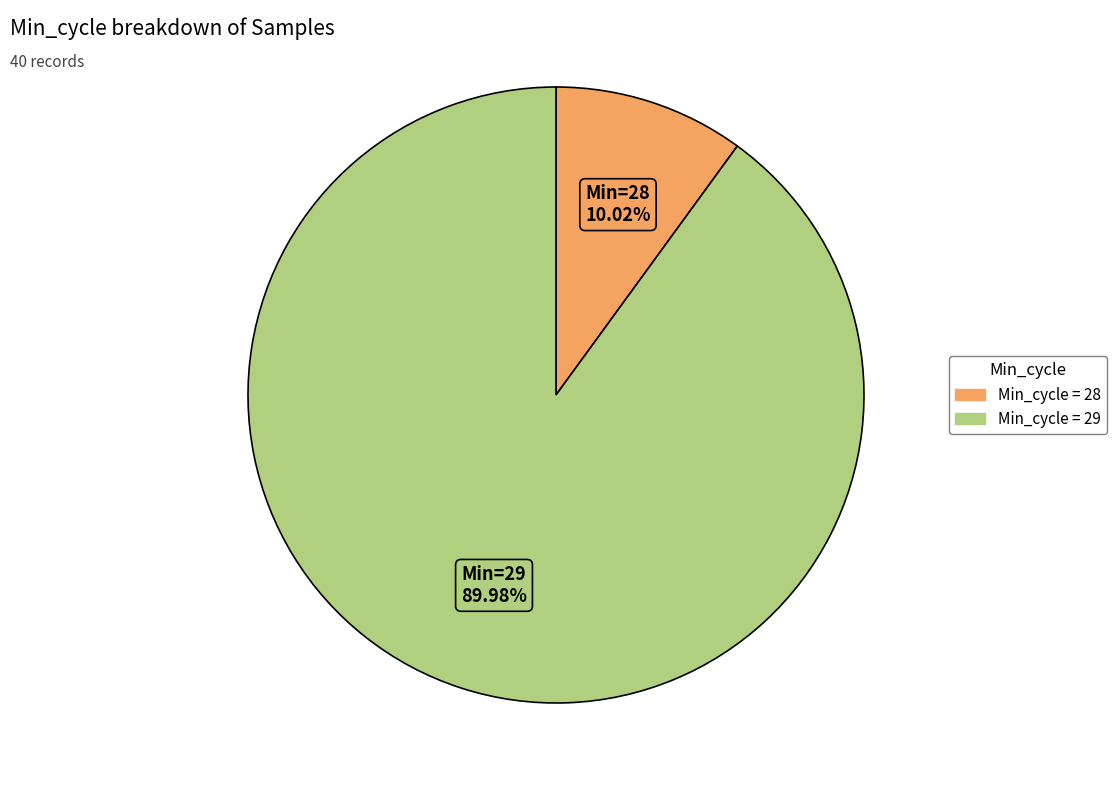

Is there any slice that represents more than half of the pie?

Yes